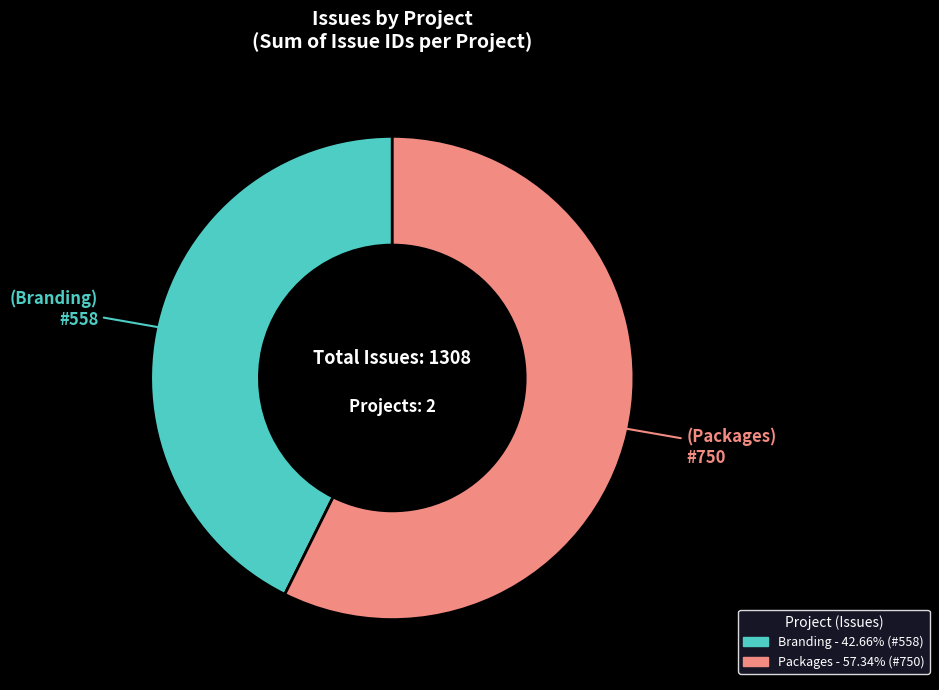

Which slice is the smallest?

Branding